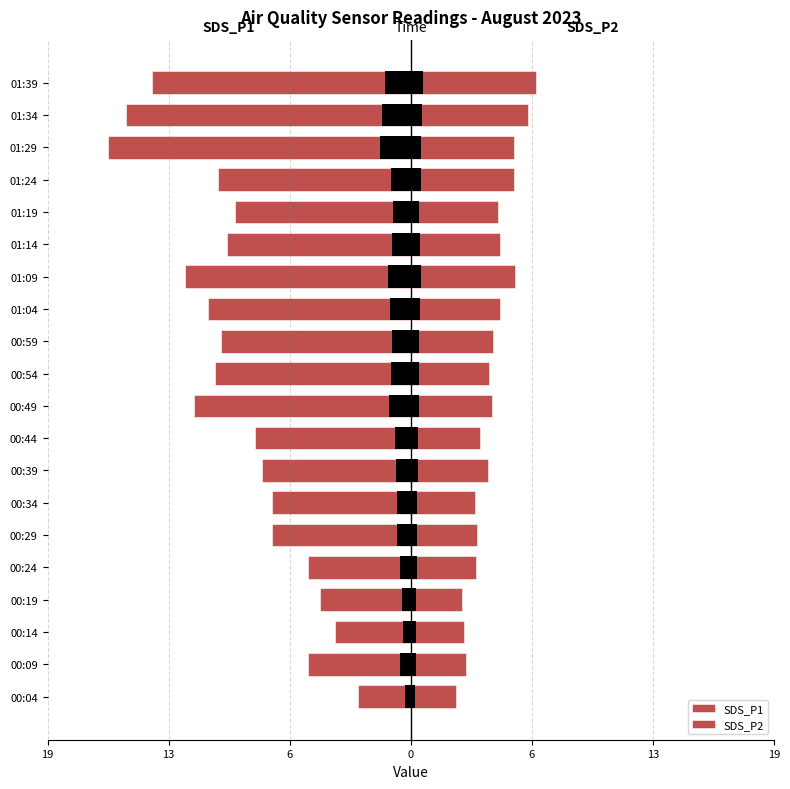

Does the chart contain any negative values?

Yes